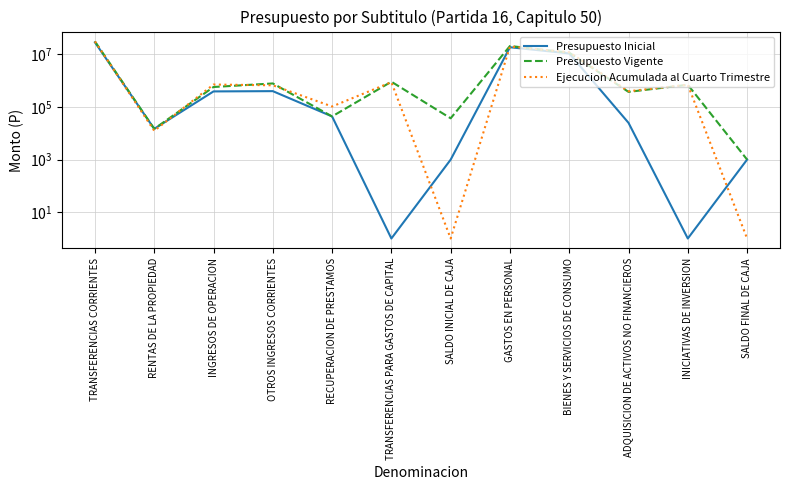

What is the sum of all Presupuesto Inicial values?

59179294